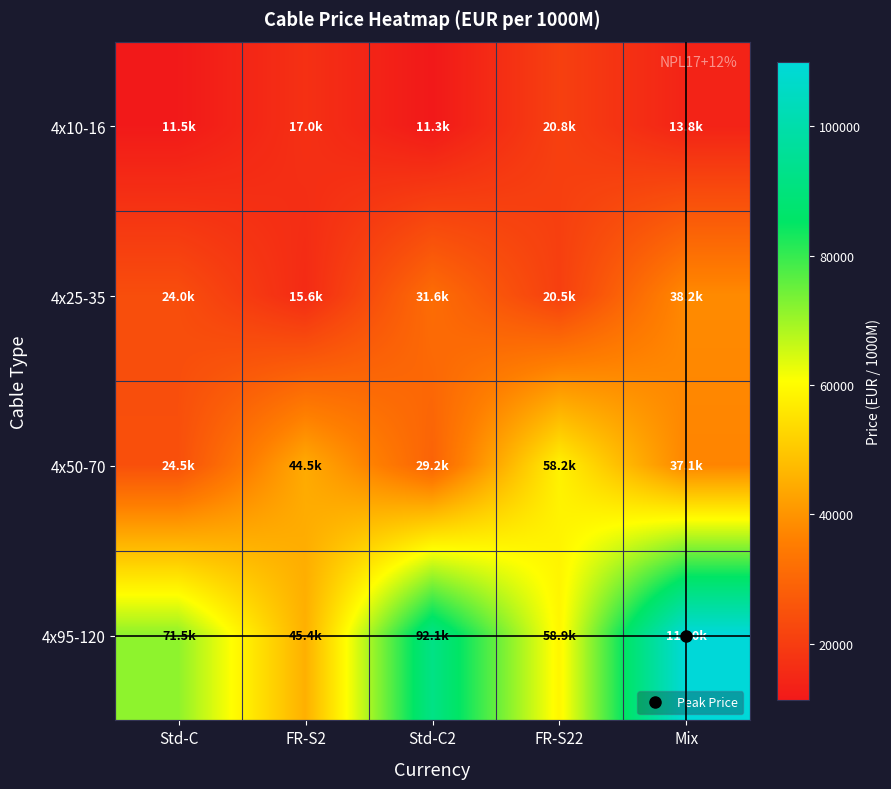

How many distinct data groups are displayed?

4